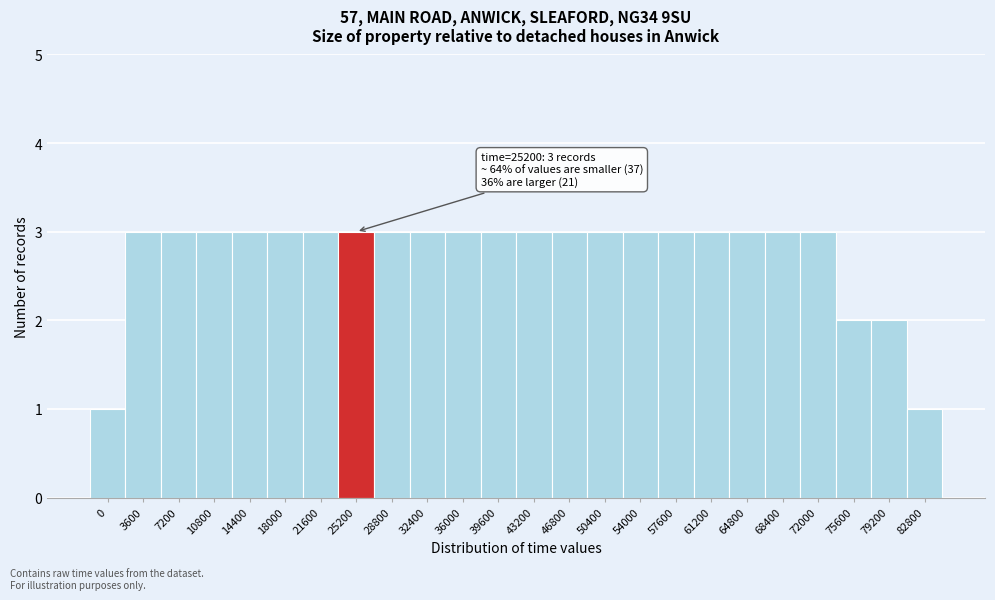

Reading right to left, list all the values displayed in this chart.

1	2	2	3	3	3	3	3	3	3	3	3	3	3	3	3	3	3	3	3	3	3	3	1